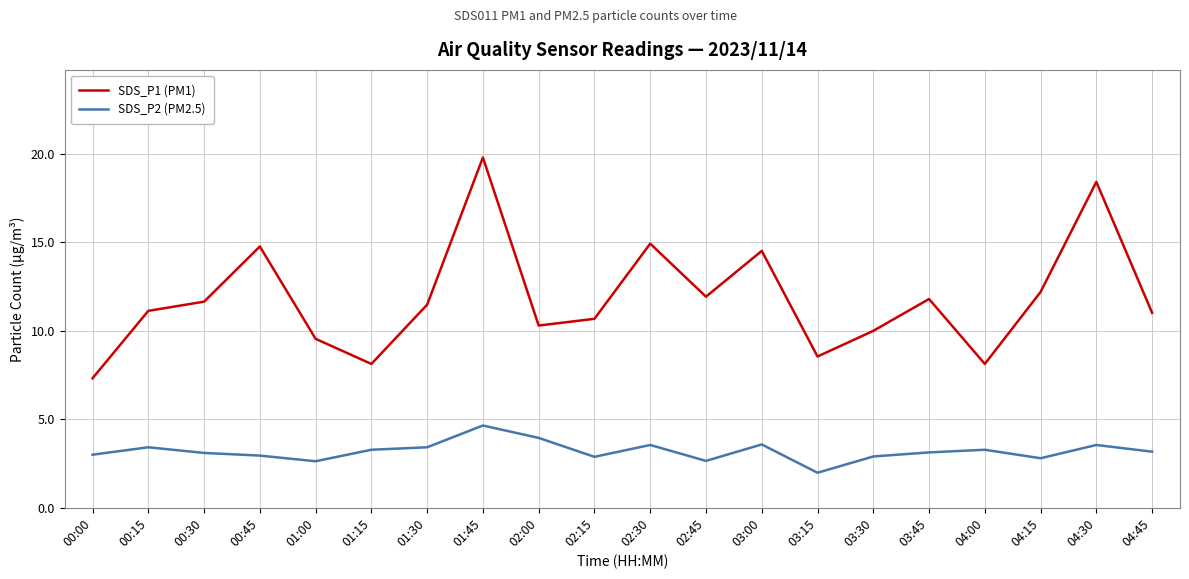

Which series has the widest spread of values?

SDS_P1 (PM1)